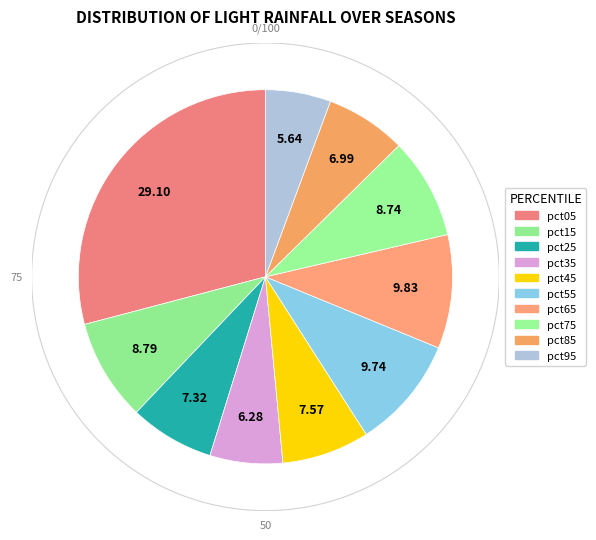

Combined, what portion of the pie is pct35 and pct95?

11.9%